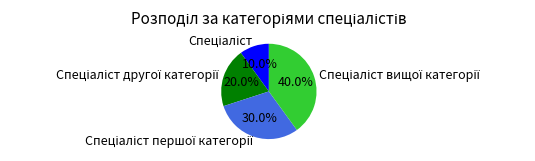

Is there a majority slice in this chart?

No